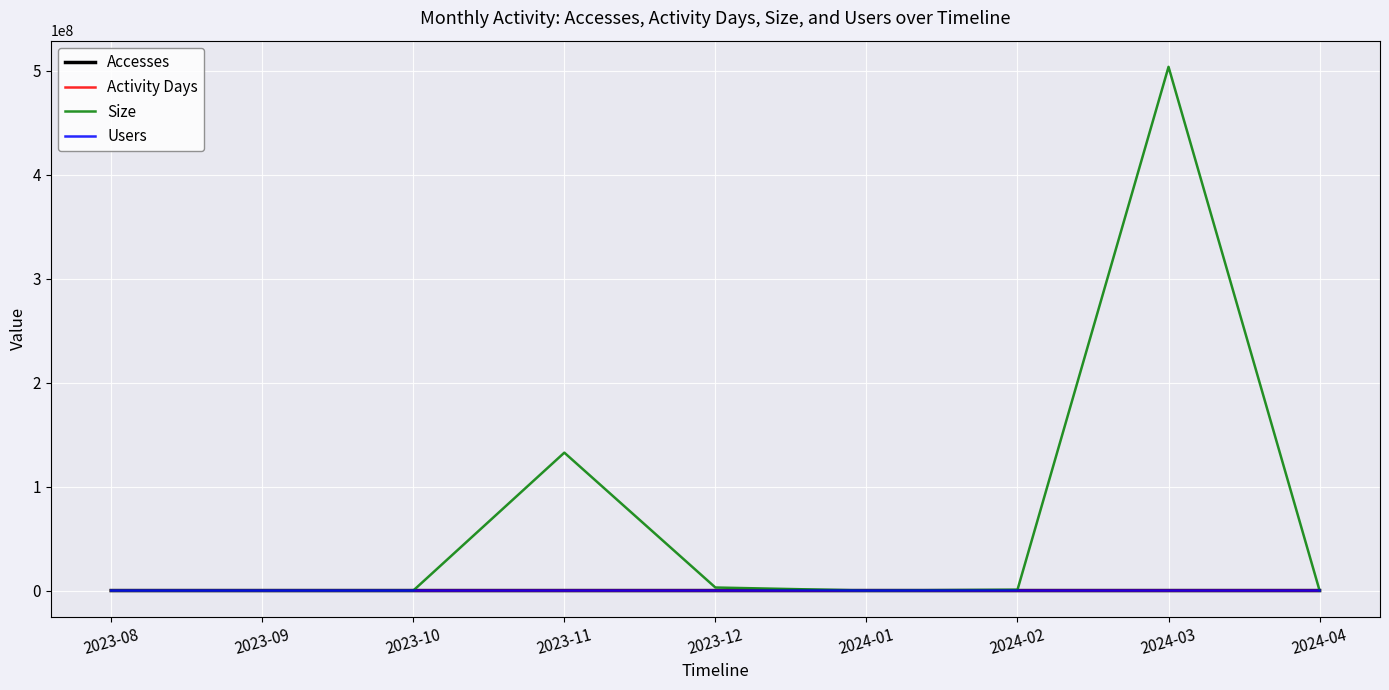

True or false: Size has a value of 208724094 at 2023-09.

False